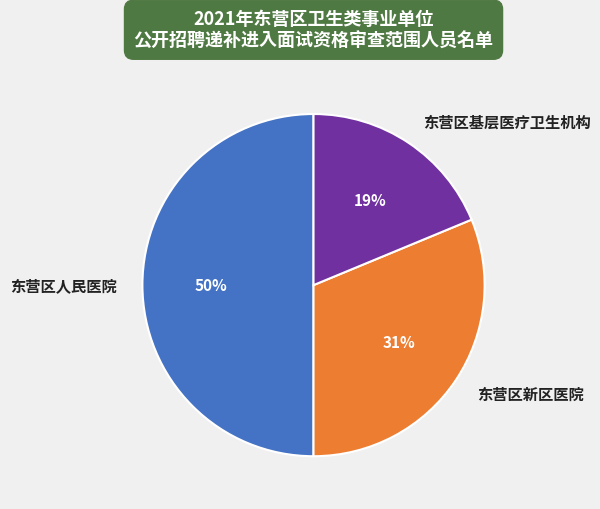

The 东营区基层医疗卫生机构 slice represents 19% of the pie. True or false?

True